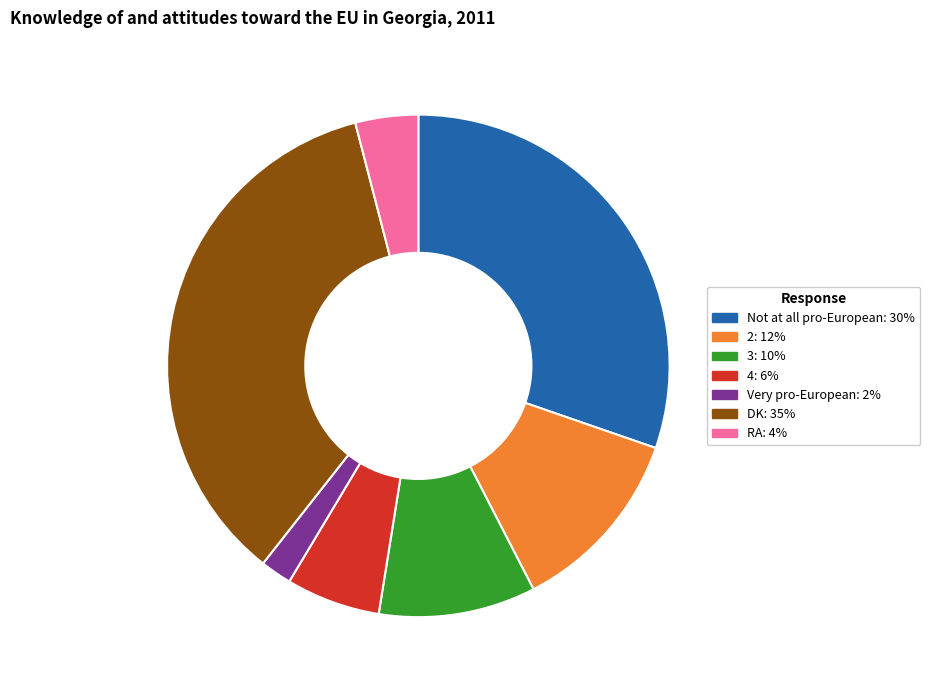

Does any single category account for the majority?

No